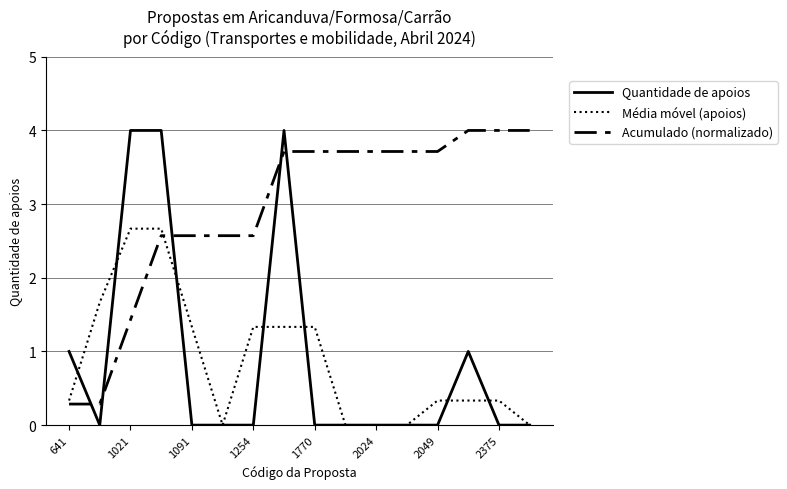

Which series has the widest spread of values?

Quantidade de apoios